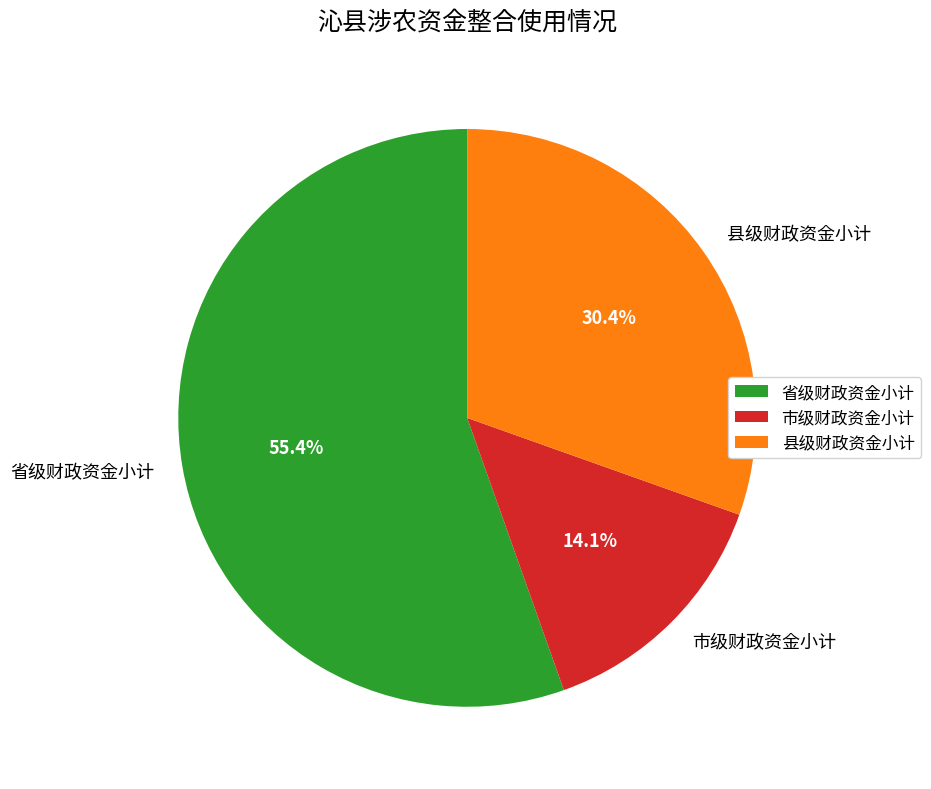

Which slice is the largest?

省级财政资金小计